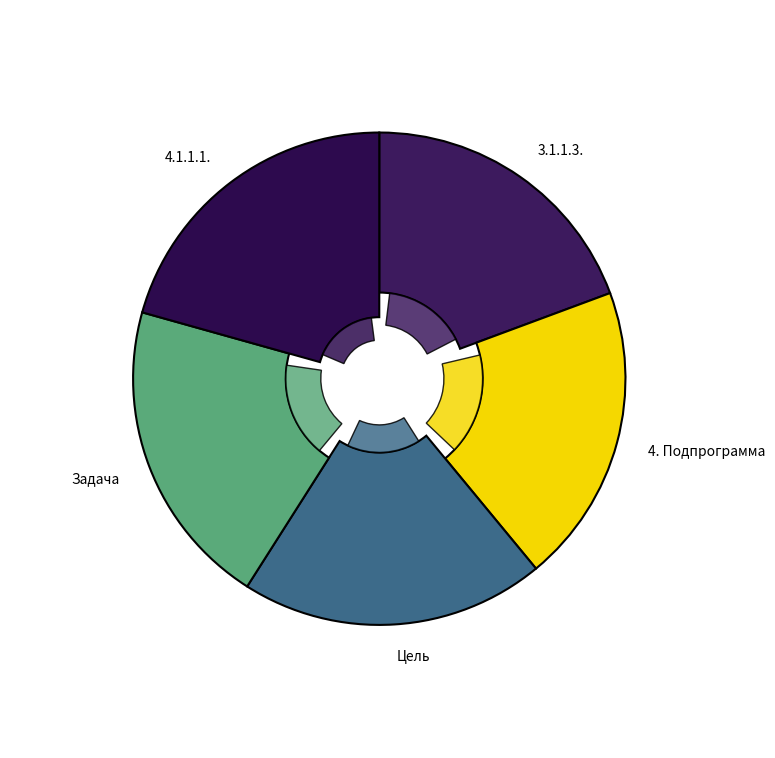

Does any single category account for the majority?

No